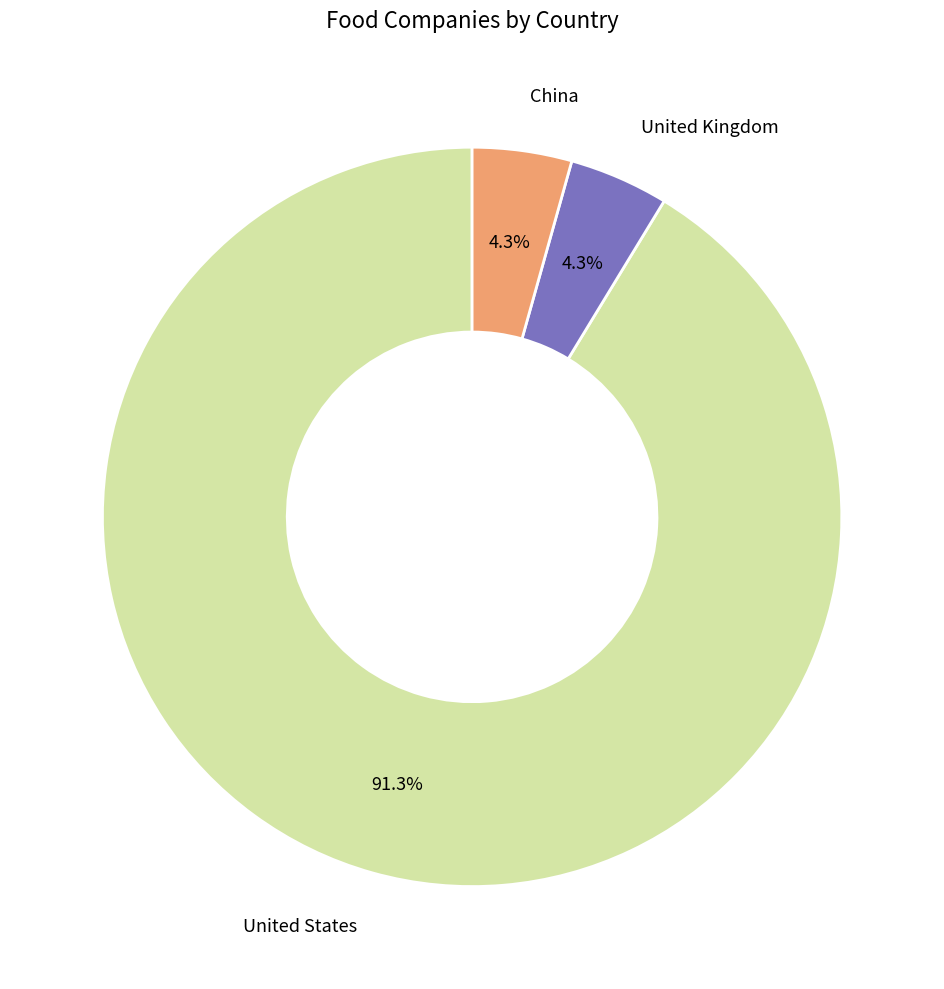

Does any single category account for the majority?

Yes